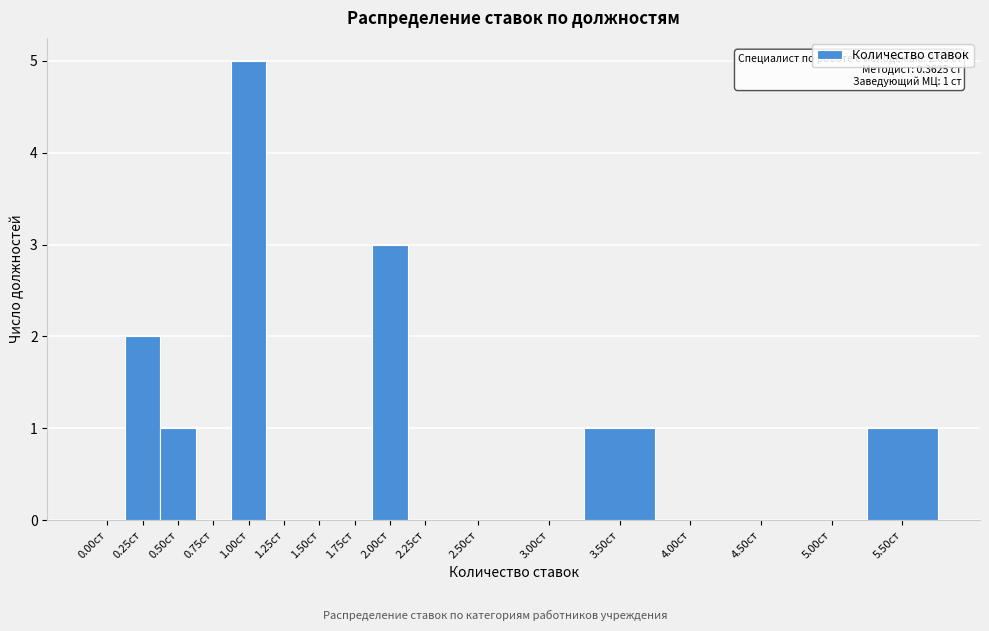

Reading right to left, extract all data points from this chart.

5.50ст=1	5.00ст=0	4.50ст=0	4.00ст=0	3.50ст=1	3.00ст=0	2.50ст=0	2.25ст=0	2.00ст=3	1.75ст=0	1.50ст=0	1.25ст=0	1.00ст=5	0.75ст=0	0.50ст=1	0.25ст=2	0.00ст=0